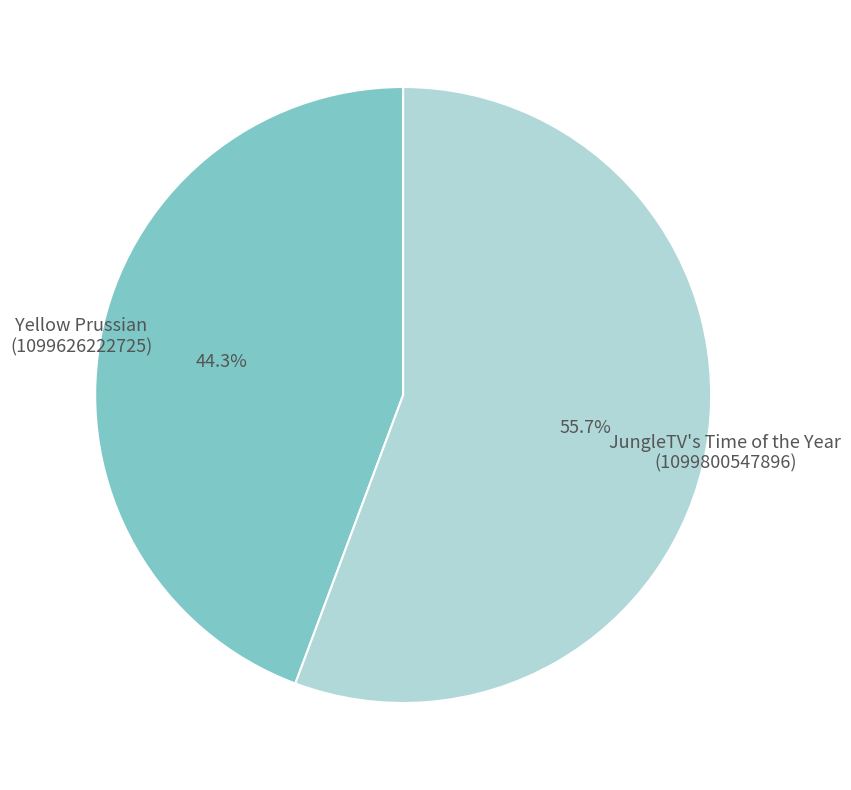

How many segments does this pie chart have?

2